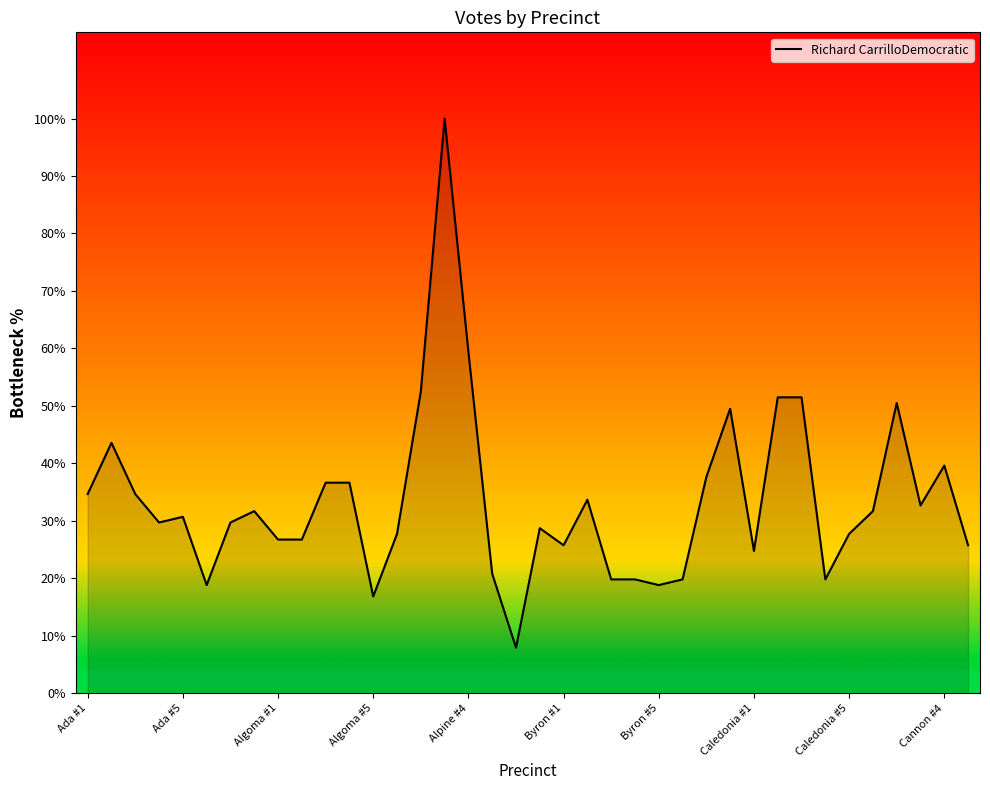

What is the maximum value shown in the chart?

100.0